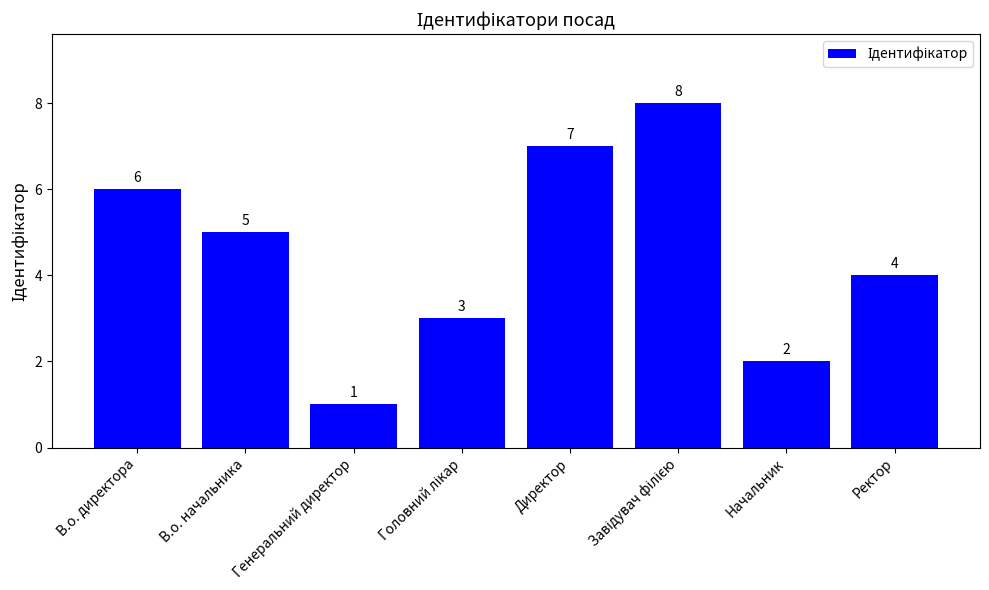

Count the values in the range 3 to 7.

5